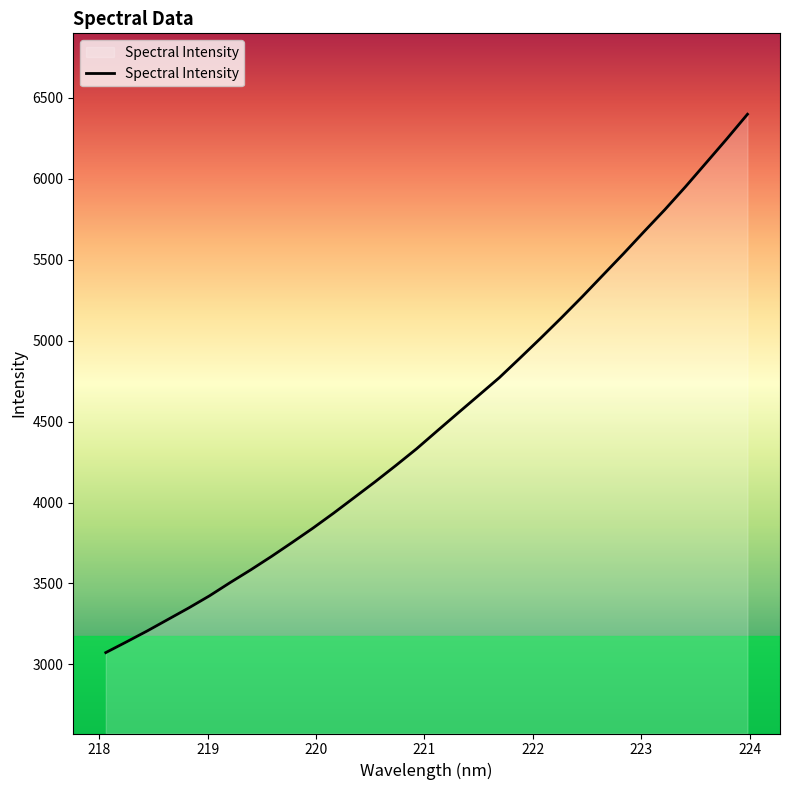

Count the number of values greater than 4442.

16